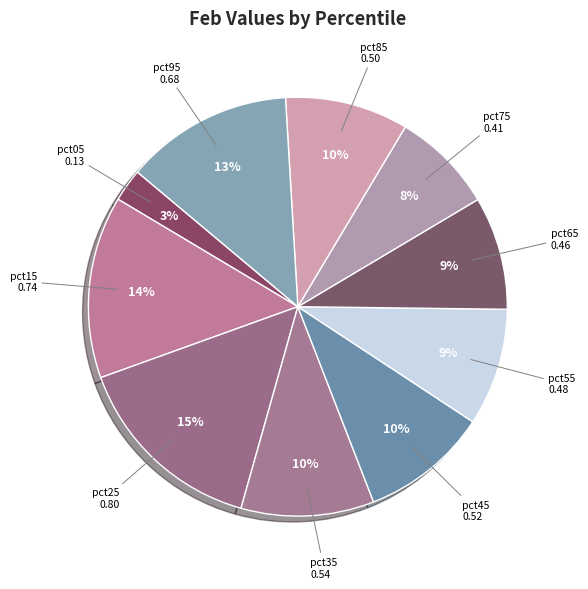

How many segments does this pie chart have?

10